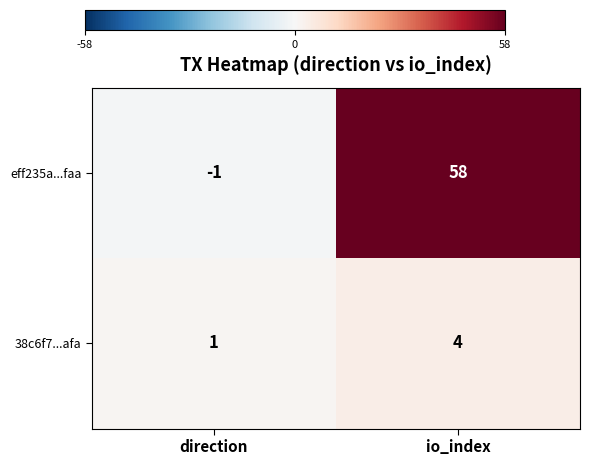

Reading left to right, list all the values displayed in this chart.

eff235a...faa: -1	58
38c6f7...afa: 1	4